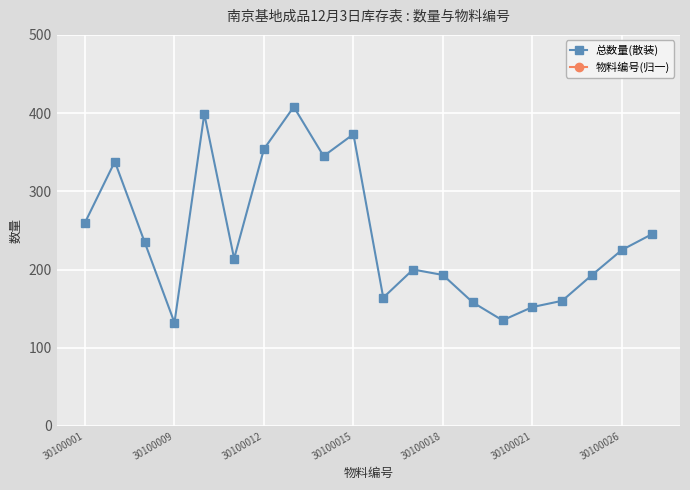

At which label does 物料编号(归一) reach its minimum?

30100001